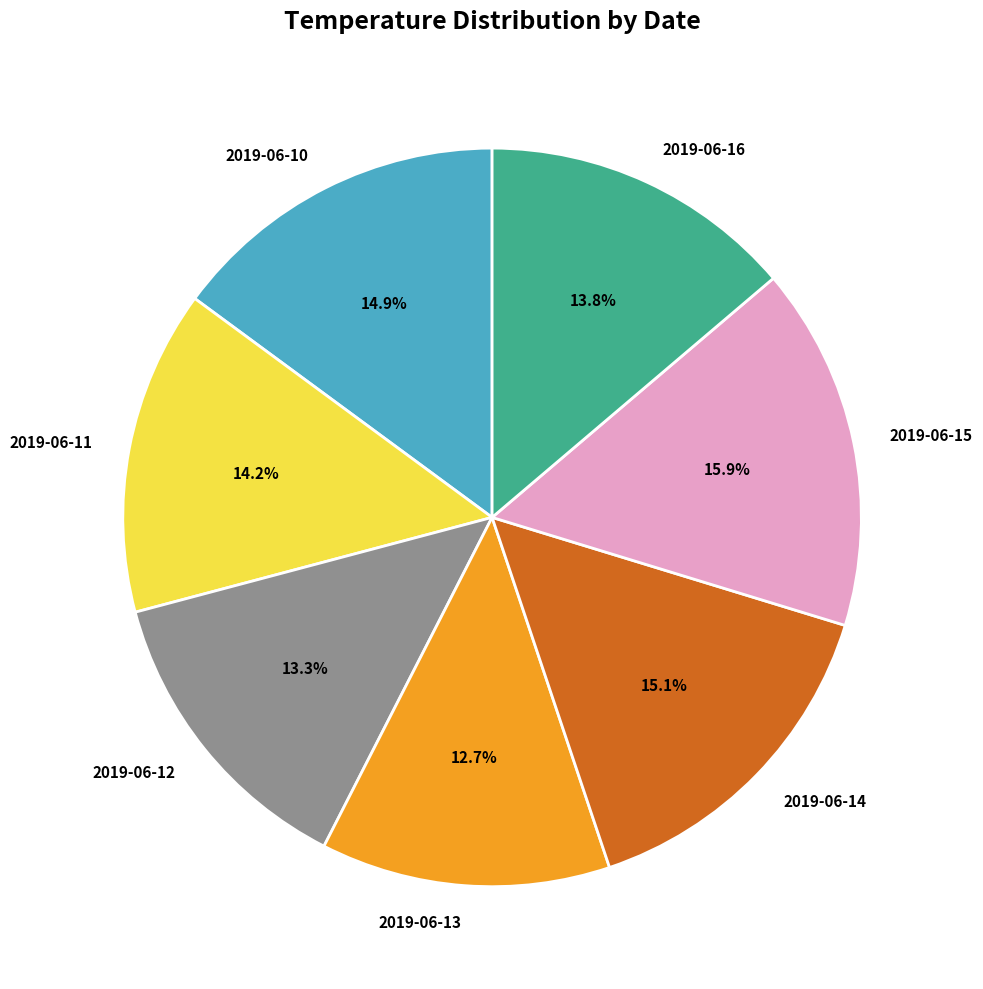

Is it true that 2019-06-11 is 26% of the pie?

False